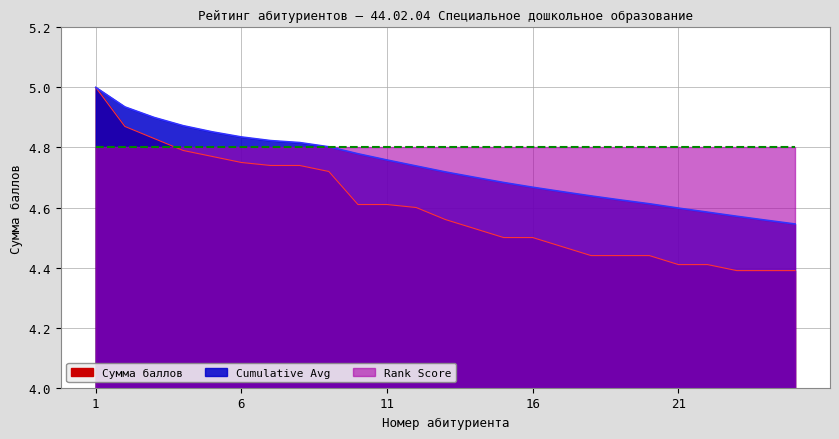

At how many categories does at least one series exceed 4?

25